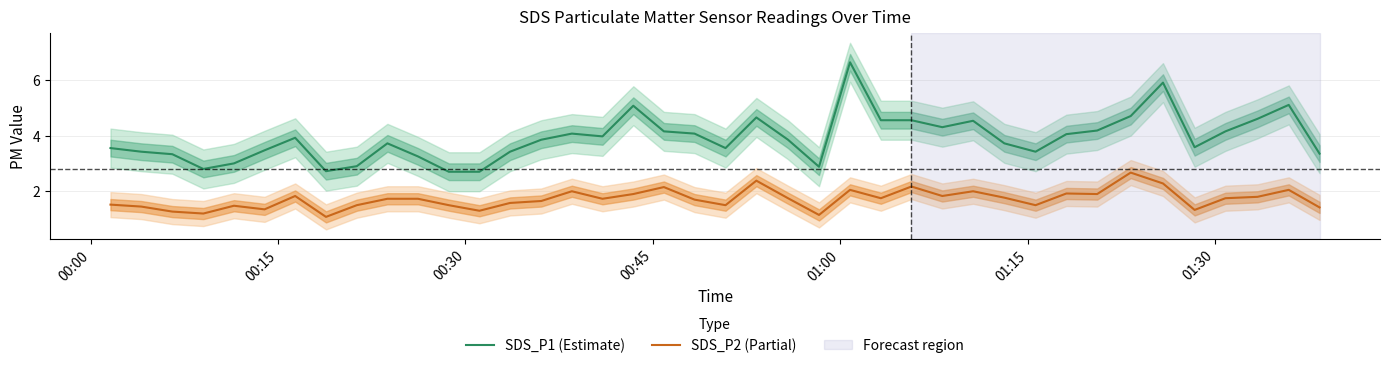

What is the difference between the maximum and second lowest values in the SDS_P2 (Partial) series?

1.5